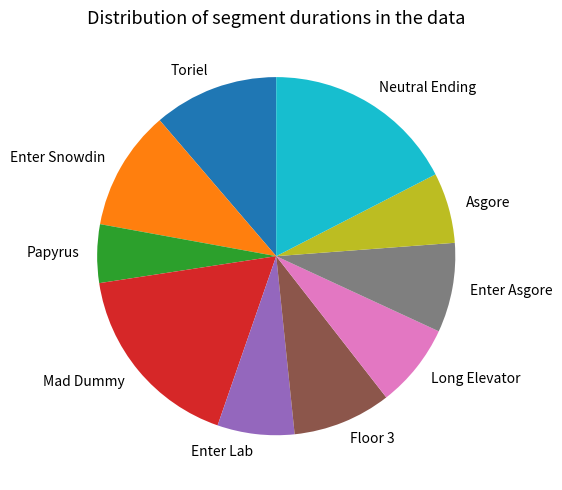

Do Enter Lab and Long Elevator together represent more than half of the pie?

No